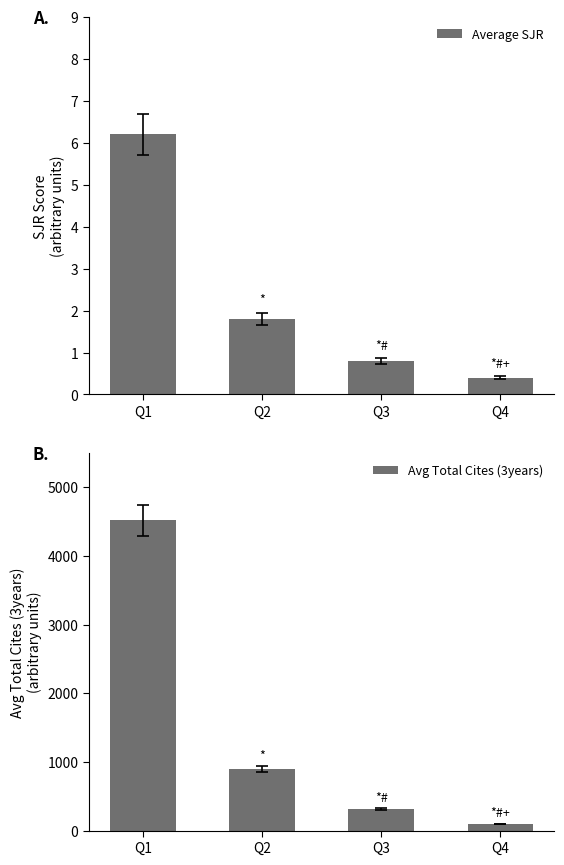

True or false: Average SJR has a value of 8.7 at Q1.

False